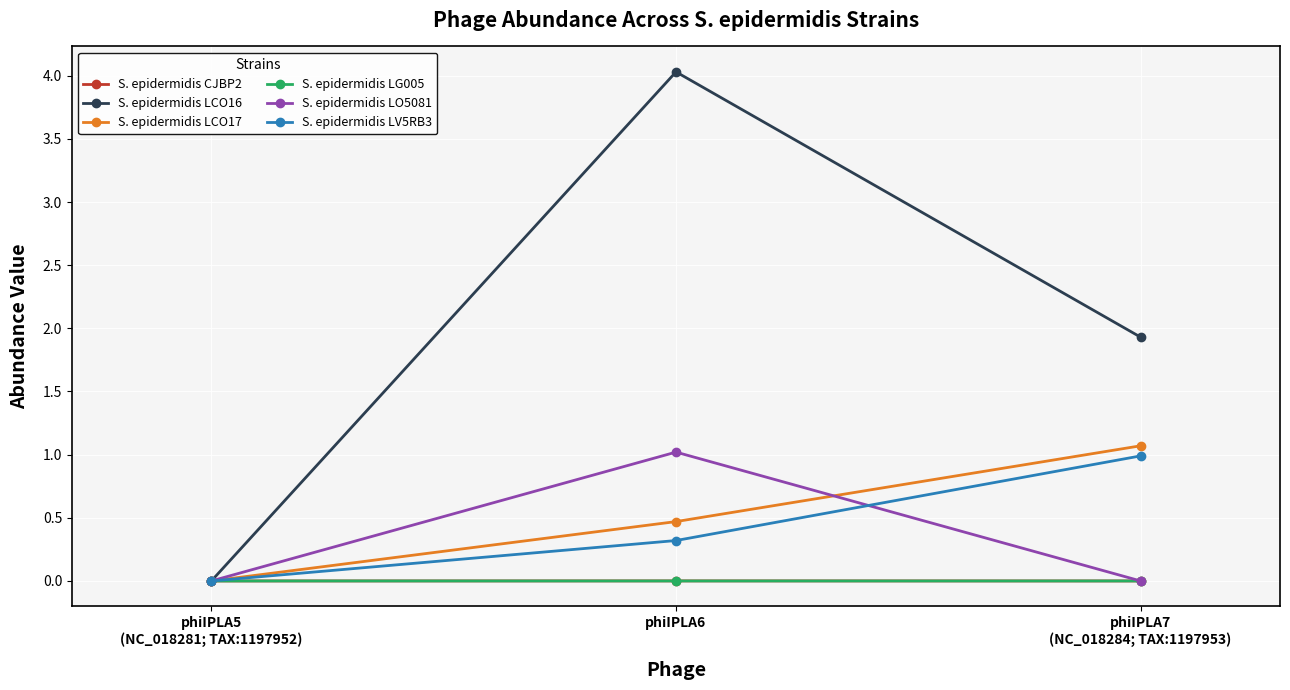

Is it true that S. epidermidis LG005 equals 0.0 at phiIPLA6?

True